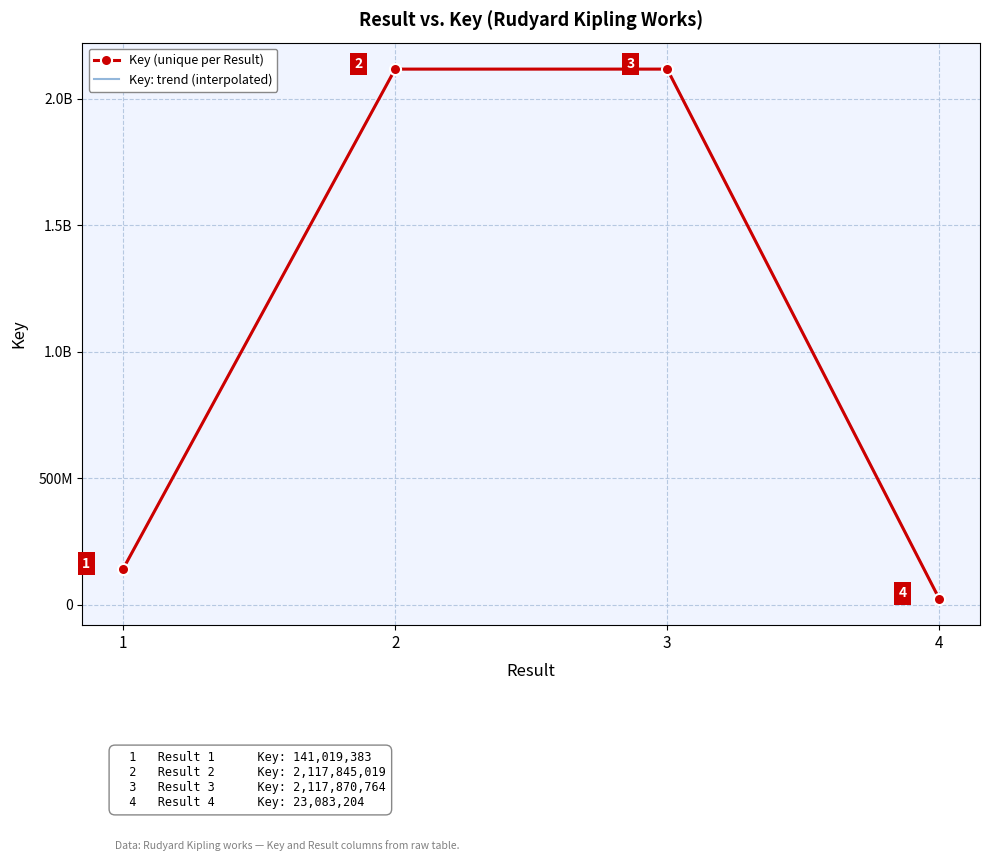

How many lines are shown in the chart?

1